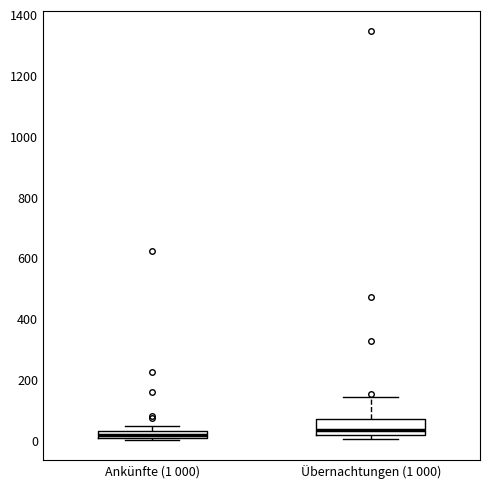

Which box is the tallest, from its lower edge to its upper edge?

Übernachtungen (1 000)